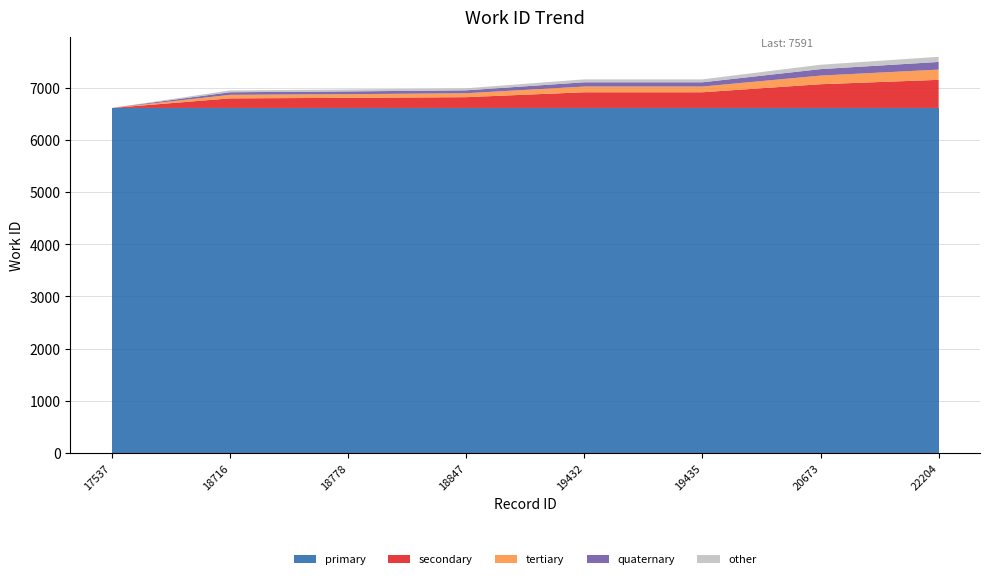

Reading left to right, transcribe all the data shown in this chart.

6611	6946	6965	6988	7159	7159	7439	7591